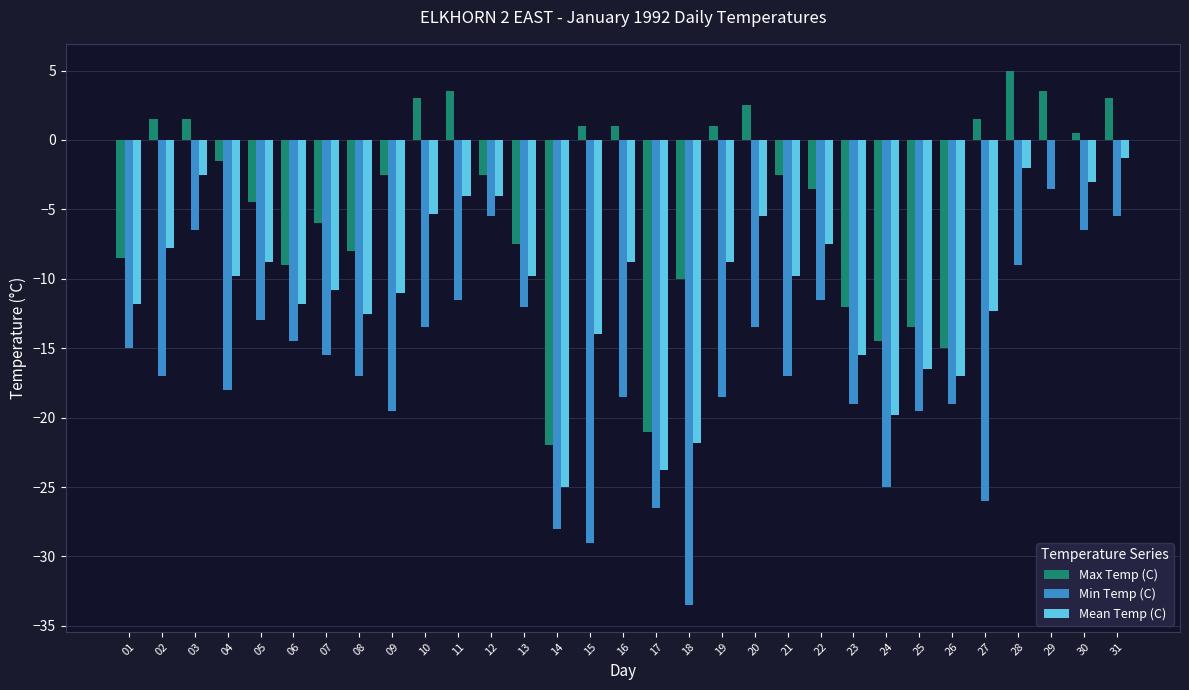

At which category is the sum across all series the highest?

29